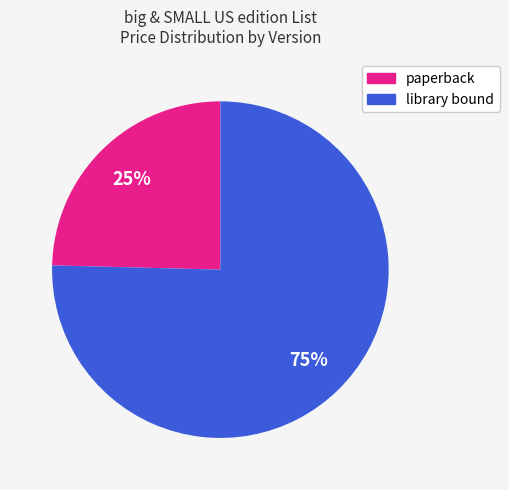

Which category has the biggest portion of the pie?

library bound